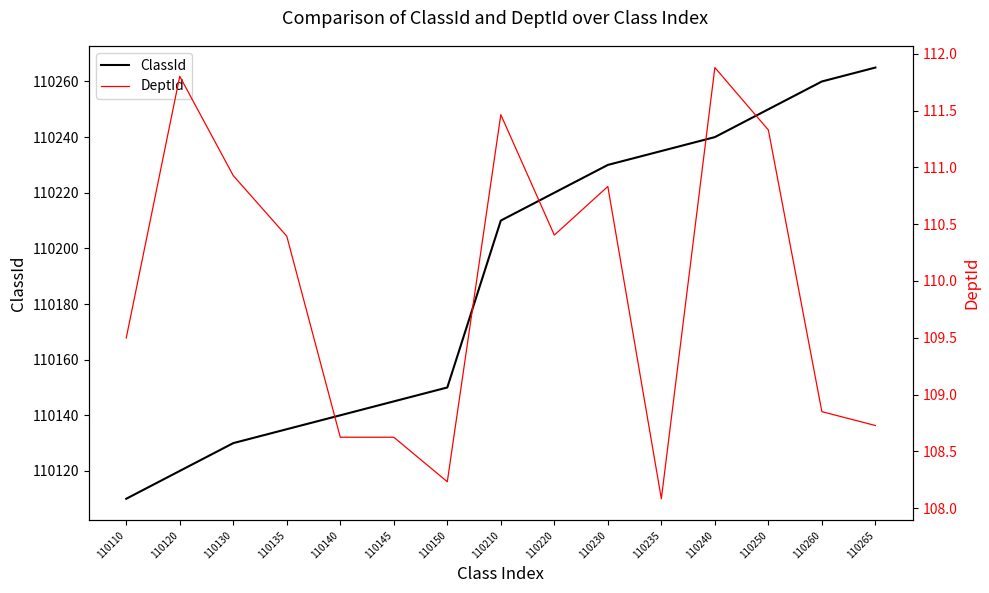

Is it true that ClassId equals 187612.1 at 110260?

False